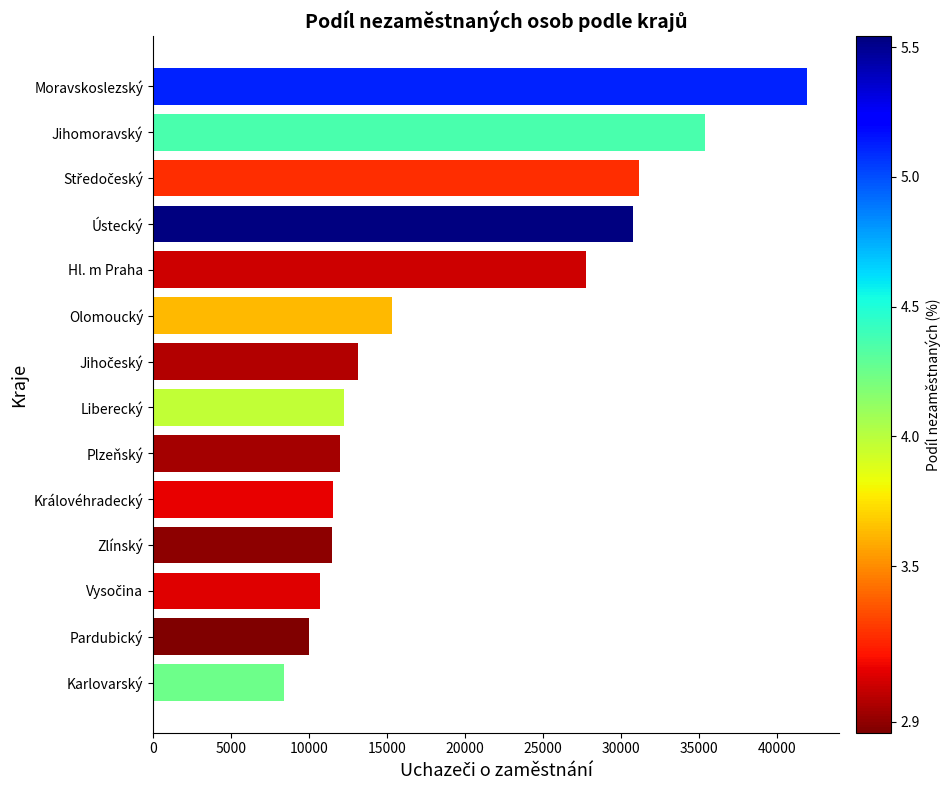

The chart shows a value of 10005 at Pardubický. True or false?

True